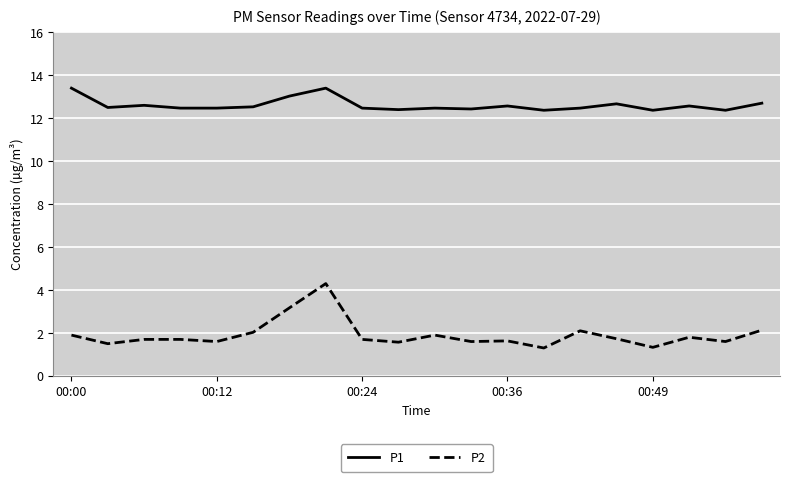

What is the average value of the P2 series?

1.9